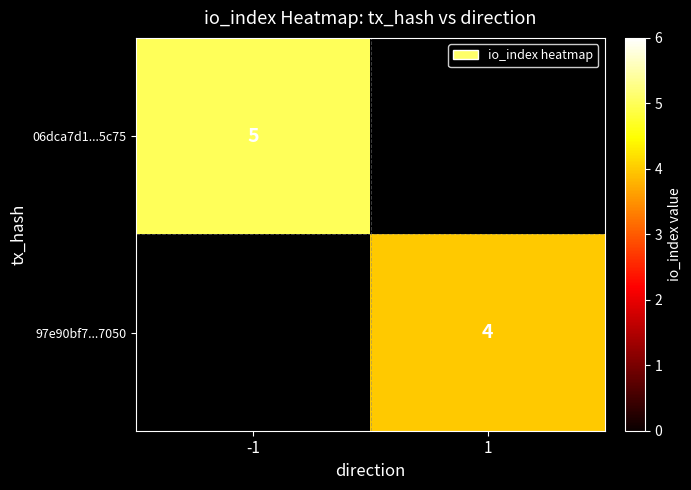

Is the value of 97e90bf7...7050 at 1 greater than the value of 06dca7d1...5c75 at -1?

No